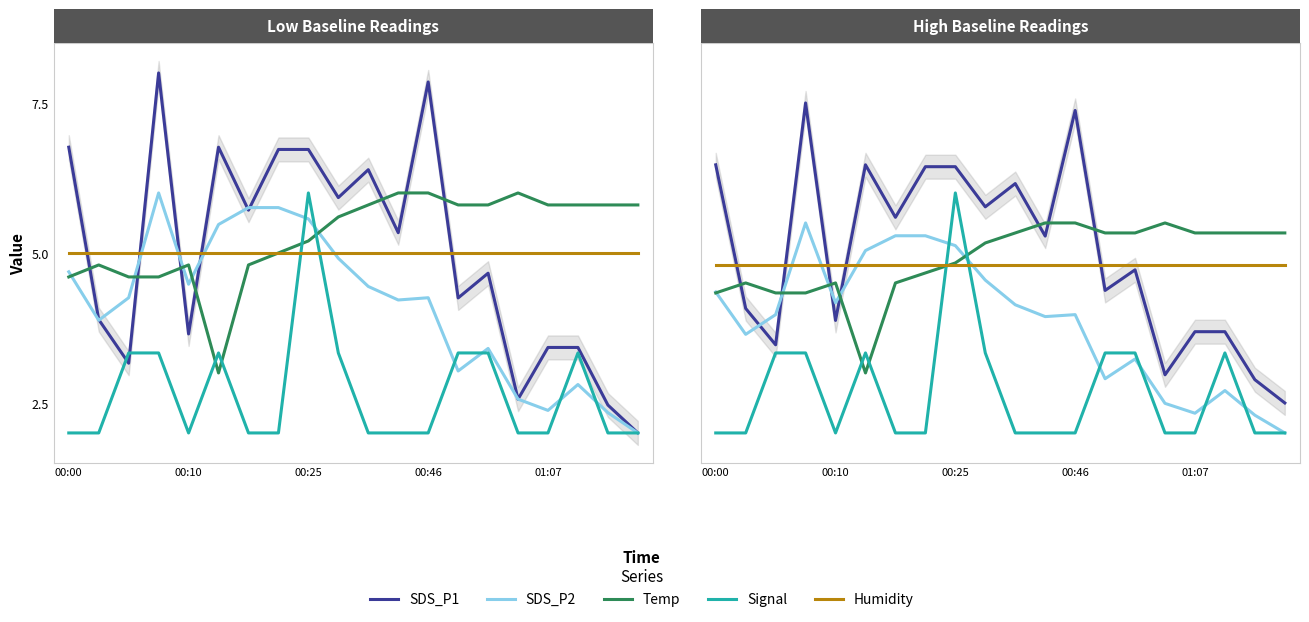

How many data points in Temp are above 5?

11